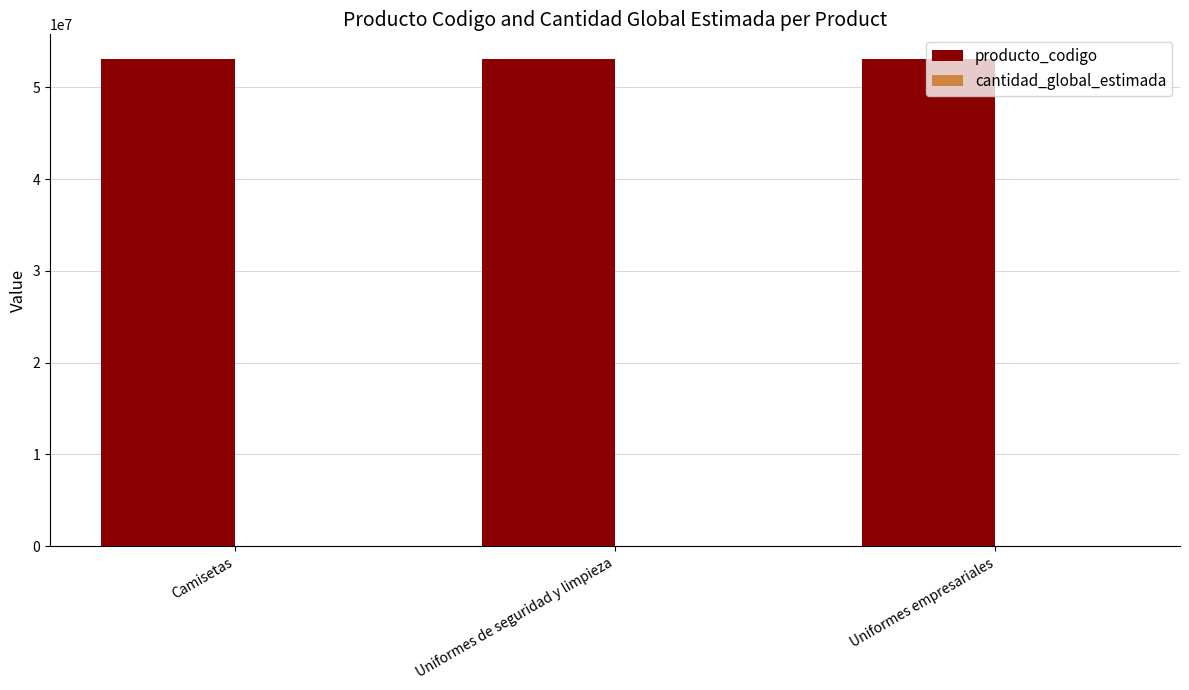

What is the maximum value shown in the chart?

53103001